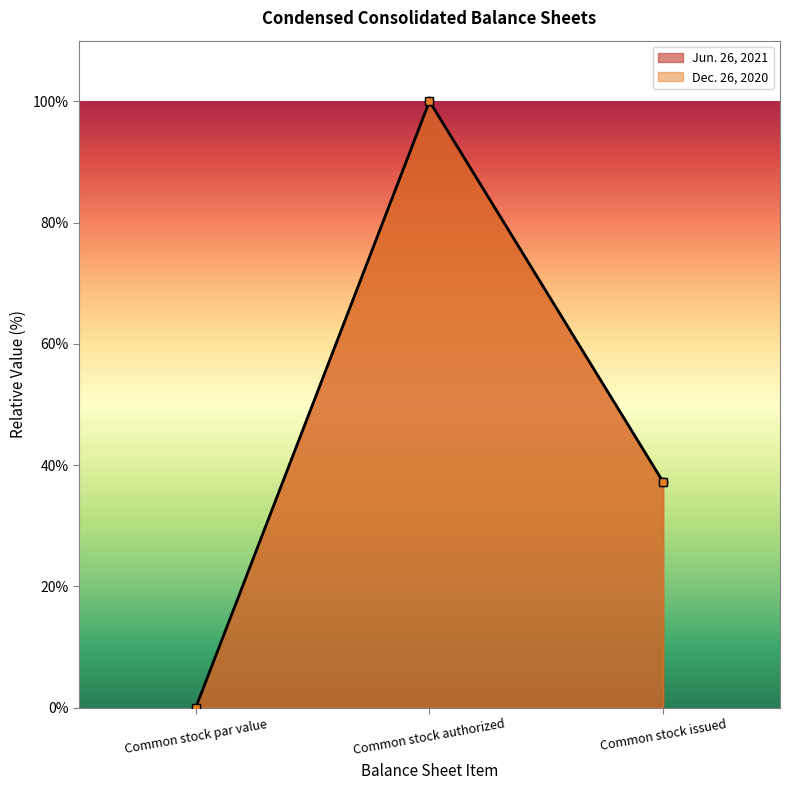

Reading right to left, extract all data points from this chart.

Jun. 26, 2021: Common stock issued=37.2	Common stock authorized=100.0	Common stock par value=0.0
Dec. 26, 2020: Common stock issued=37.2	Common stock authorized=100.0	Common stock par value=0.0